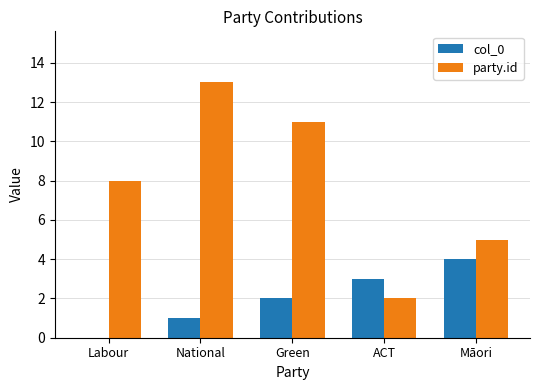

What are all the series names shown in the legend?

col_0, party.id